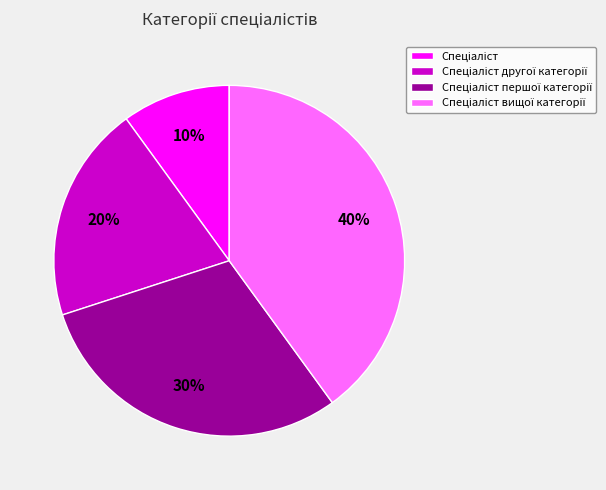

Is there any slice that represents more than half of the pie?

No